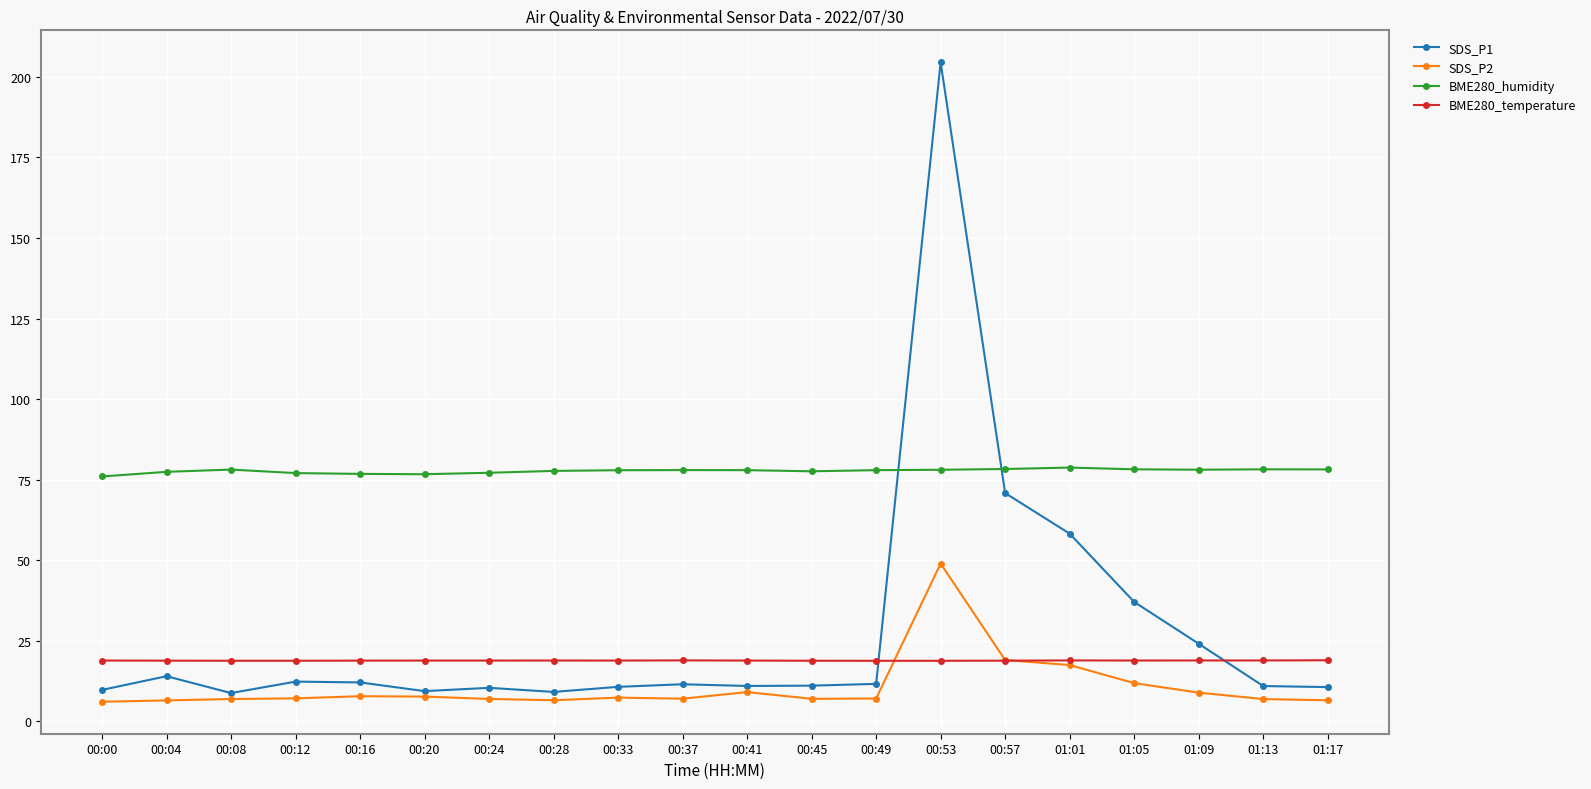

Rank the series at 00:00 from lowest to highest value.

SDS_P2, SDS_P1, BME280_temperature, BME280_humidity